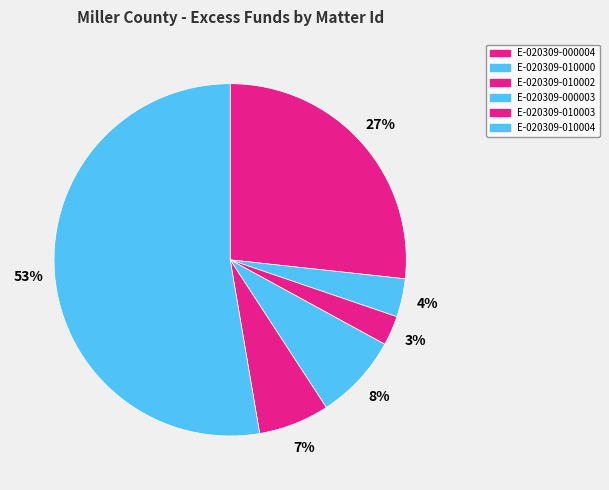

To the nearest percent, what is the difference between the E-020309-010003 and E-020309-010002 slice percentages?

4%